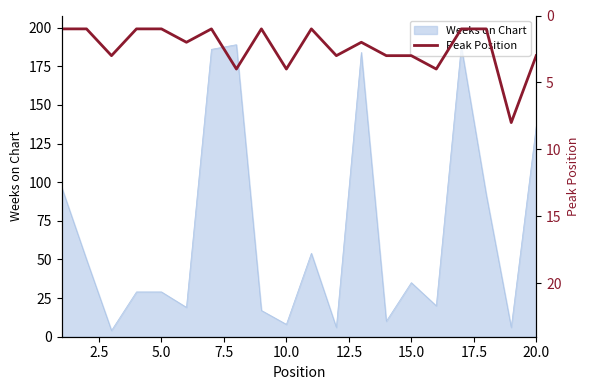

The value of Weeks on Chart at 15.0 is 57. True or false?

False